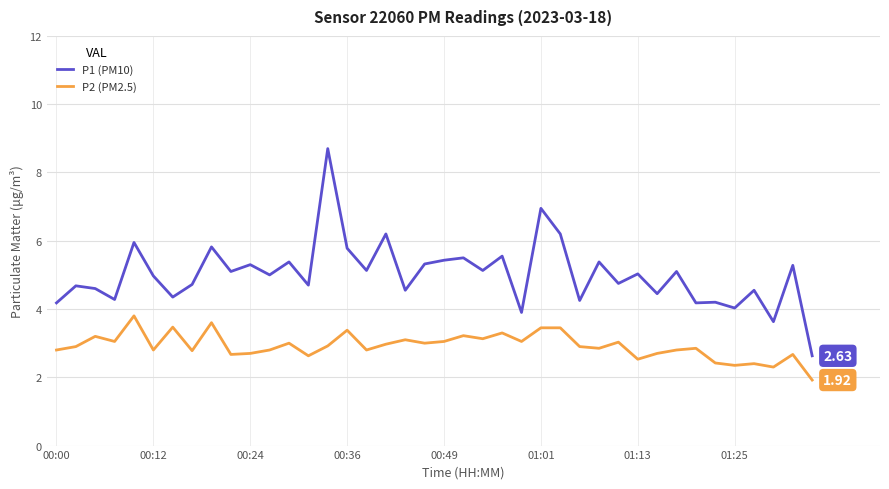

What is the difference between the maximum and minimum values in the P1 (PM10) series?

6.1